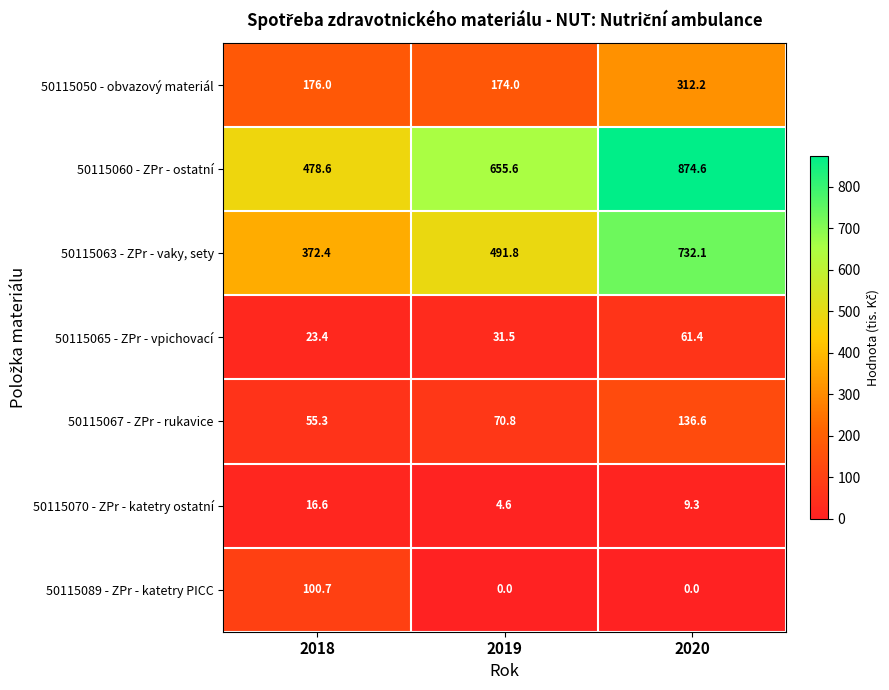

Reading left to right, what are all the values shown in this chart?

50115050 - obvazový materiál: 2018=176.0	2019=174.0	2020=312.2
50115060 - ZPr - ostatní: 2018=478.6	2019=655.6	2020=874.6
50115063 - ZPr - vaky, sety: 2018=372.4	2019=491.8	2020=732.1
50115065 - ZPr - vpichovací: 2018=23.4	2019=31.5	2020=61.4
50115067 - ZPr - rukavice: 2018=55.3	2019=70.8	2020=136.6
50115070 - ZPr - katetry ostatní: 2018=16.6	2019=4.6	2020=9.3
50115089 - ZPr - katetry PICC: 2018=100.7	2019=0.0	2020=0.0